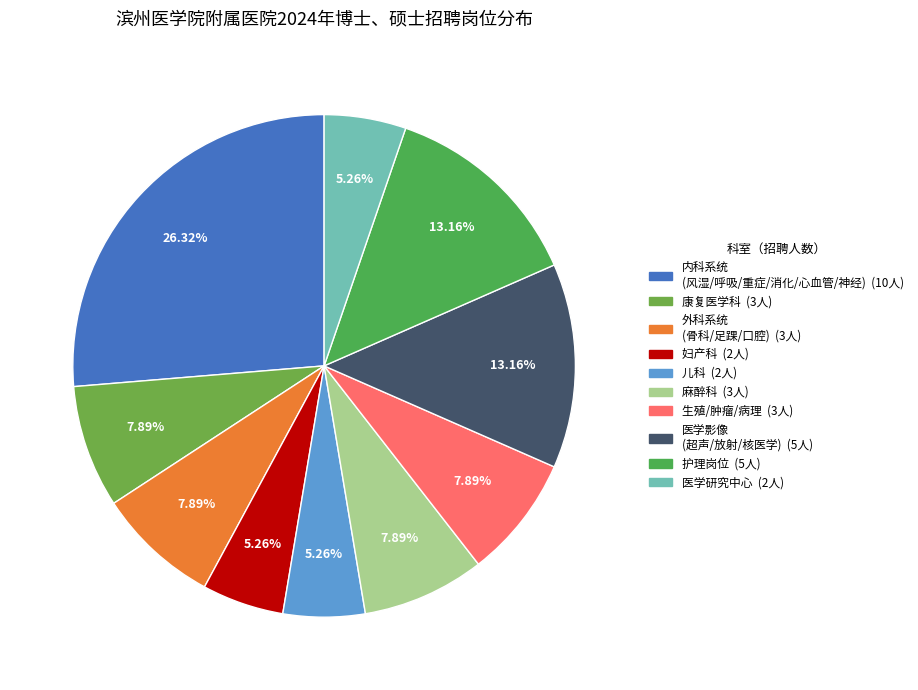

How many segments does this pie chart have?

10